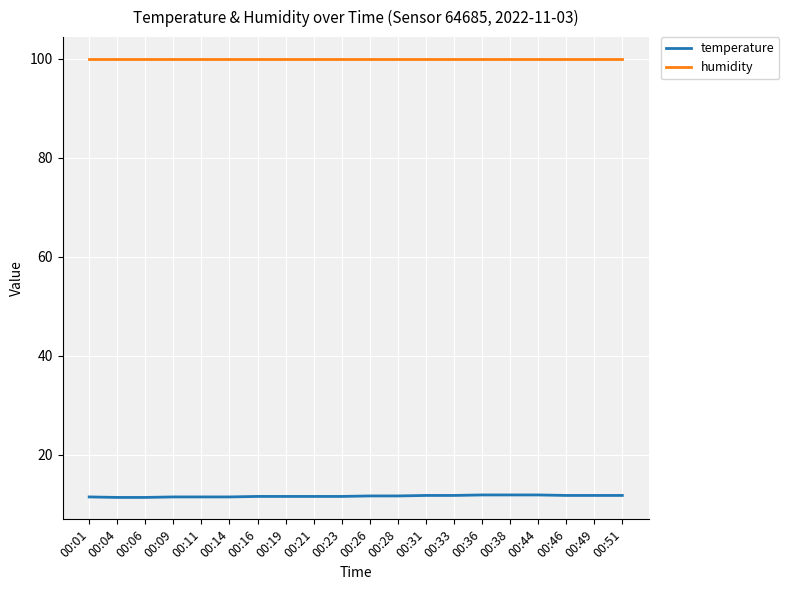

What is the total value across all series at 00:11?

111.4